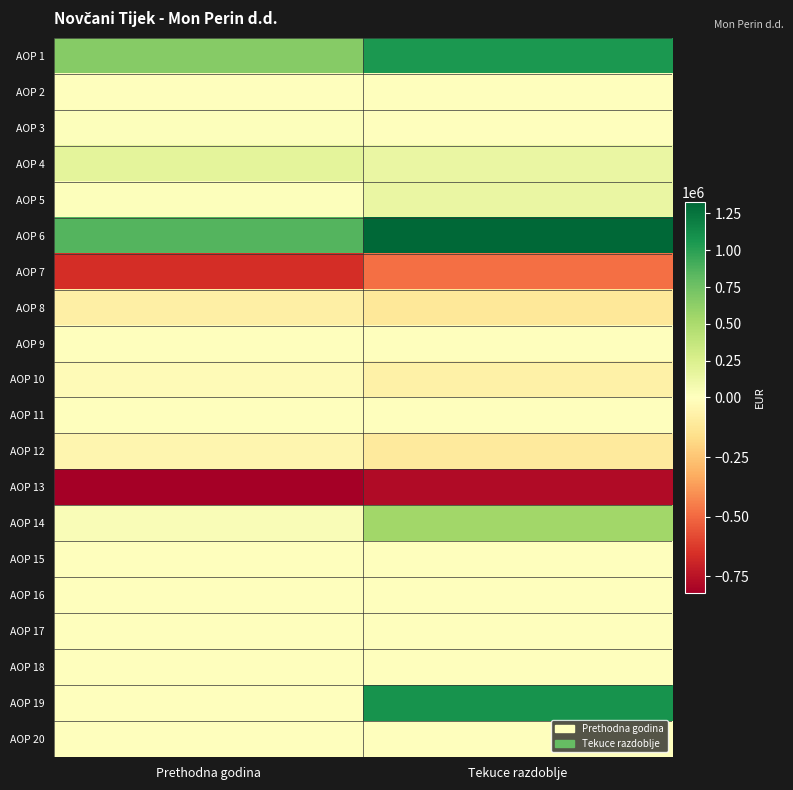

List the series in order of their peak value, highest first.

AOP 6, AOP 19, AOP 1, AOP 14, AOP 4, AOP 5, AOP 3, AOP 17, AOP 2, AOP 9, AOP 11, AOP 15, AOP 16, AOP 18, AOP 20, AOP 10, AOP 12, AOP 8, AOP 7, AOP 13